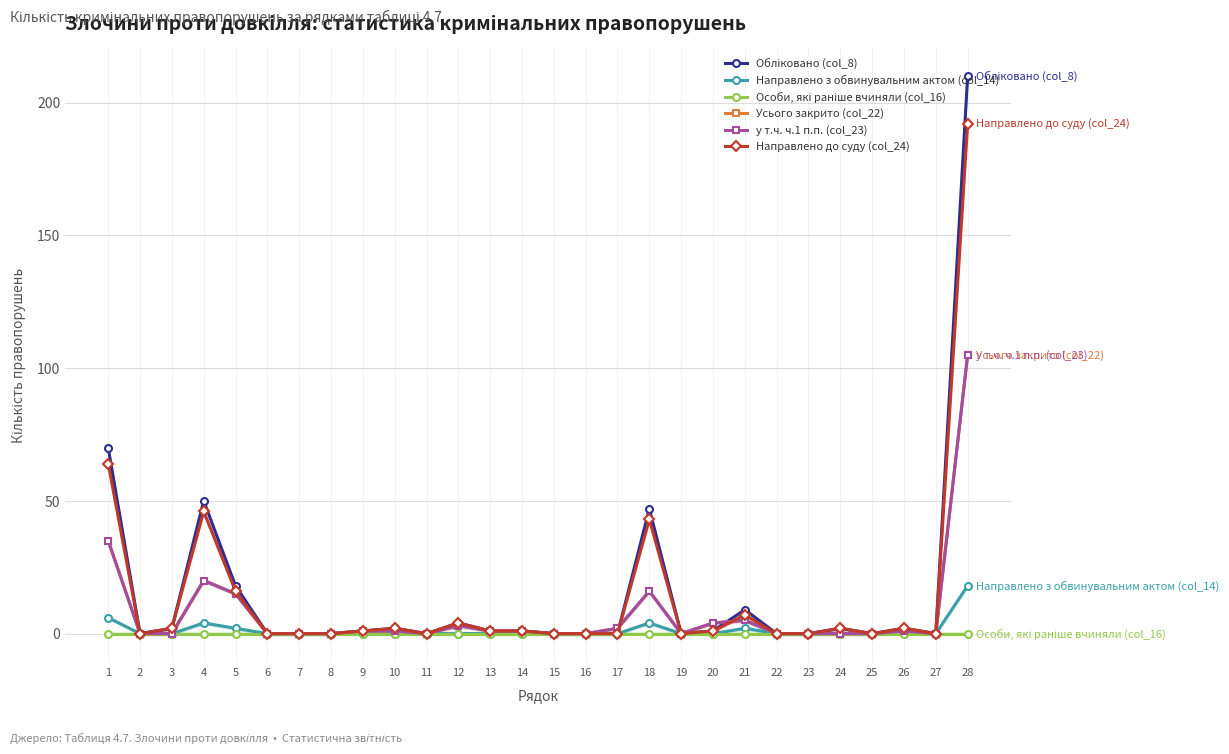

Does the chart display data point markers on the line(s)?

Yes